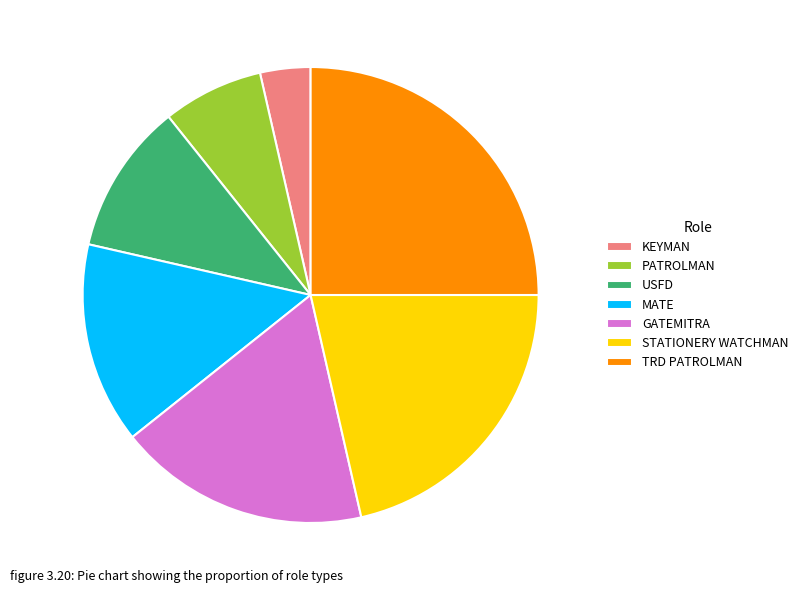

Does USFD account for over 50% of the chart?

No